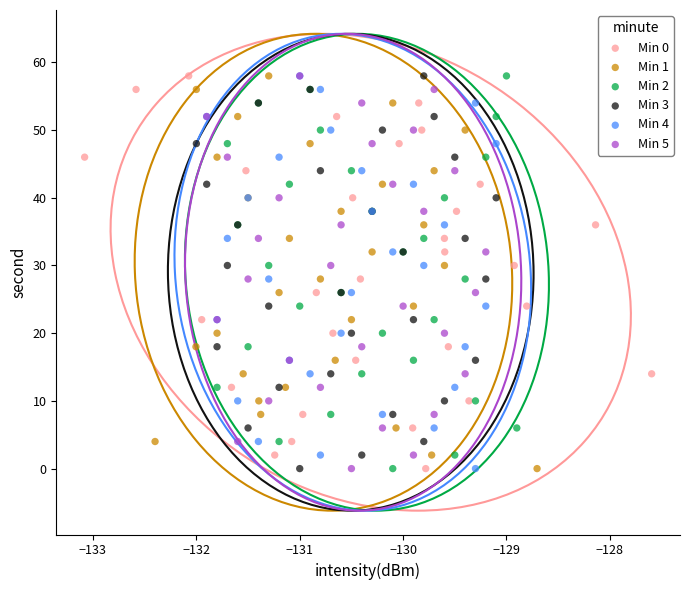

What are all the series names shown in the legend?

Min 0, Min 1, Min 2, Min 3, Min 4, Min 5